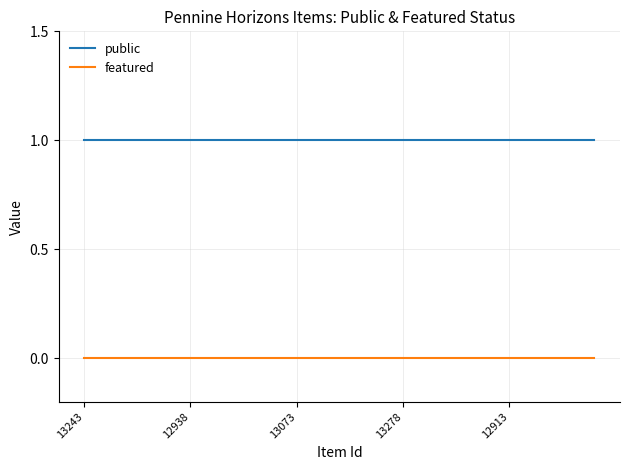

True or false: public and featured cross at least once.

False